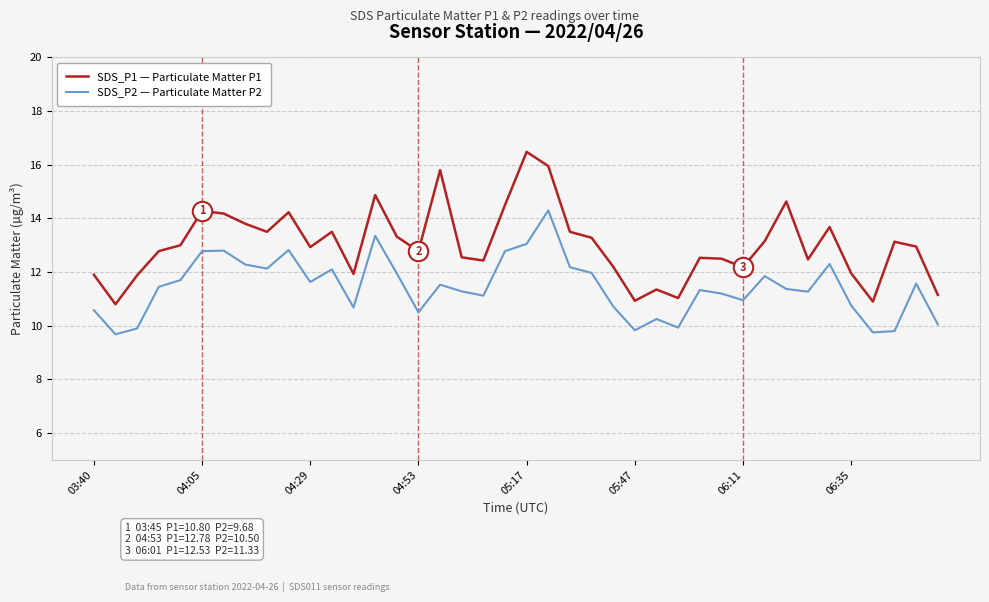

What is the lowest value of the SDS_P1 — Particulate Matter P1 series?

10.8